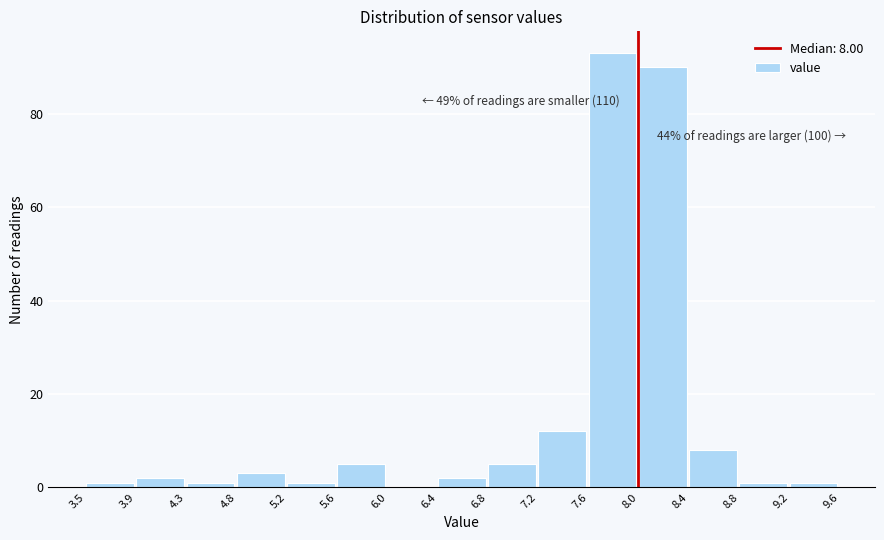

Over which range of the x-axis is the bar tallest?

7.6 to 8.0